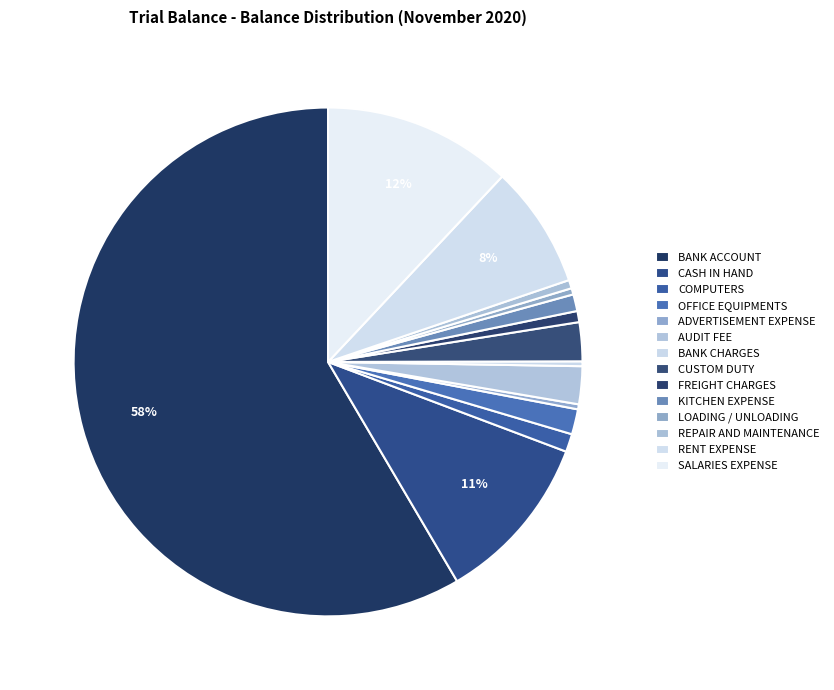

How many slices are in this pie chart?

14